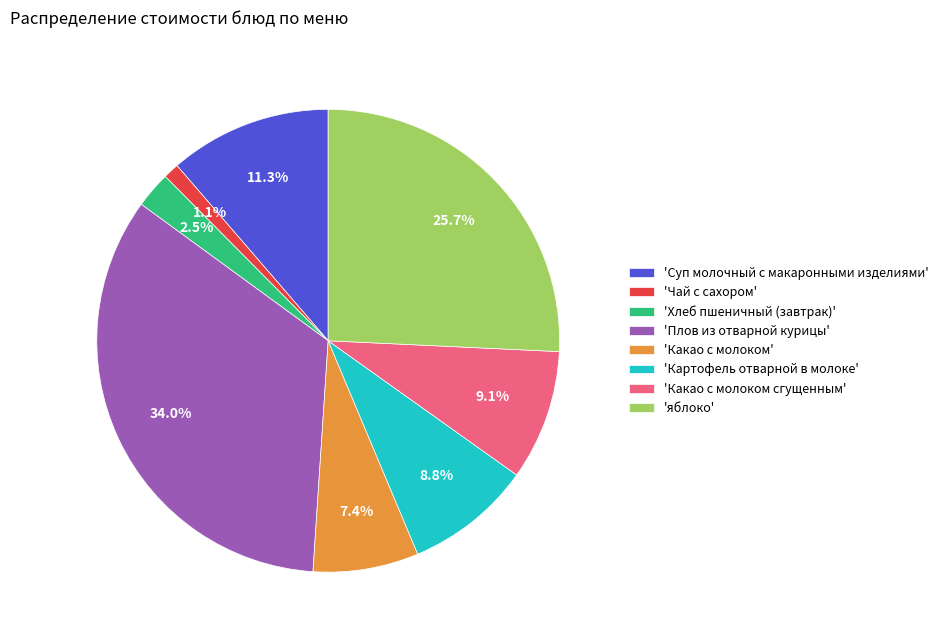

To the nearest percent, what is the average slice percentage?

12%